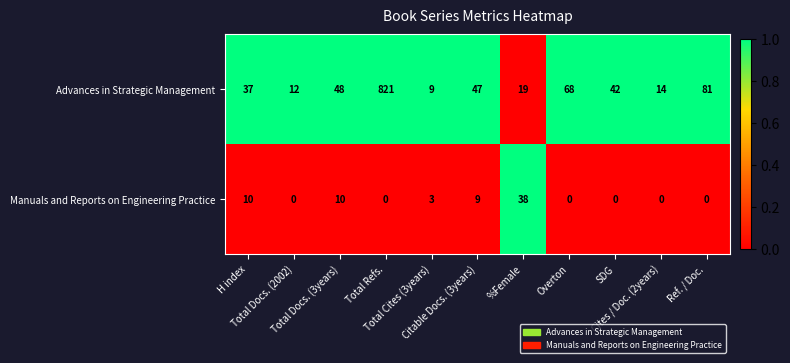

Which series has the widest spread of values?

Advances in Strategic Management